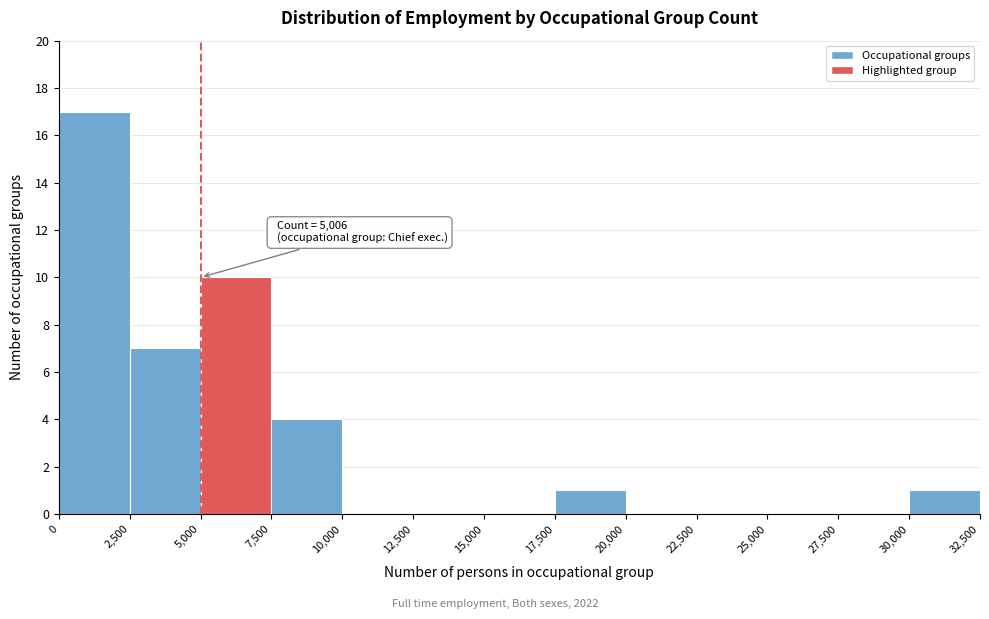

Over which range of the x-axis is the bar tallest?

0 to 2,500